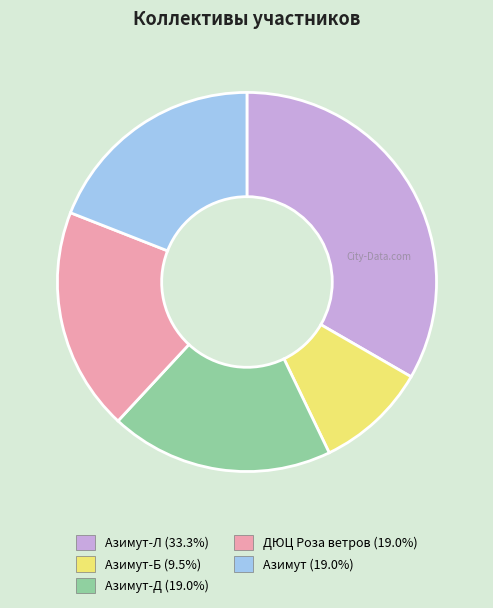

Does any single category account for the majority?

No